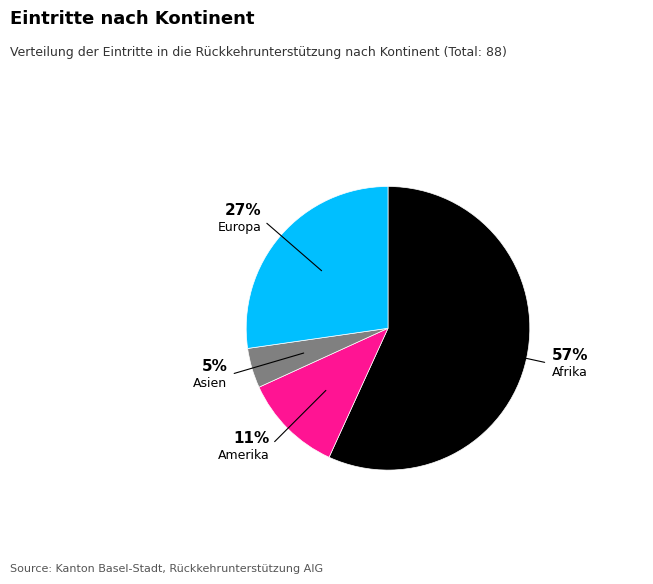

To the nearest percent, what is the average slice percentage?

25%